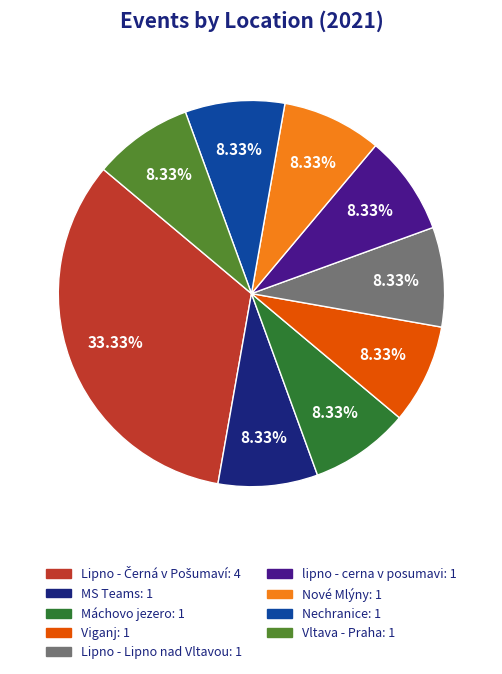

To the nearest percent, what is the difference between the largest and smallest slice percentages?

25%